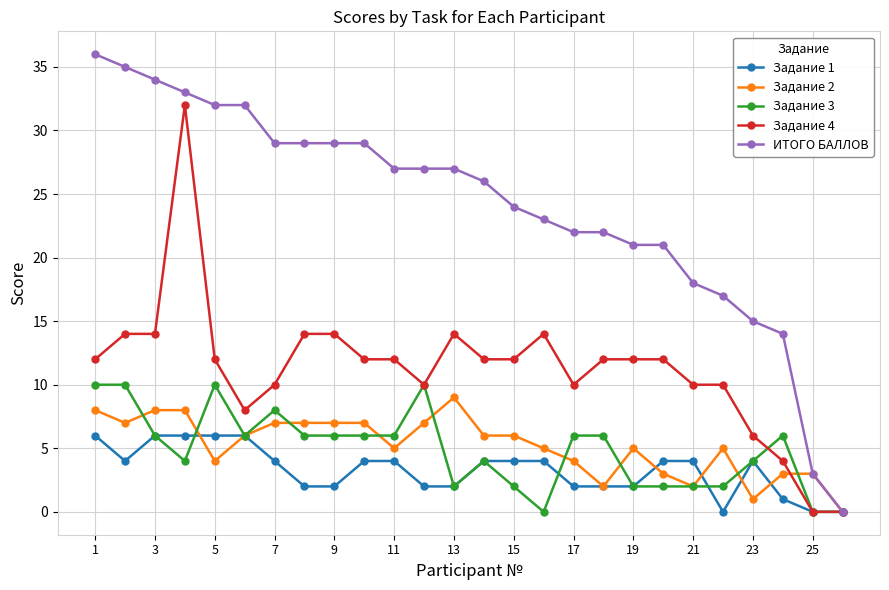

What is the maximum value shown in the chart?

36